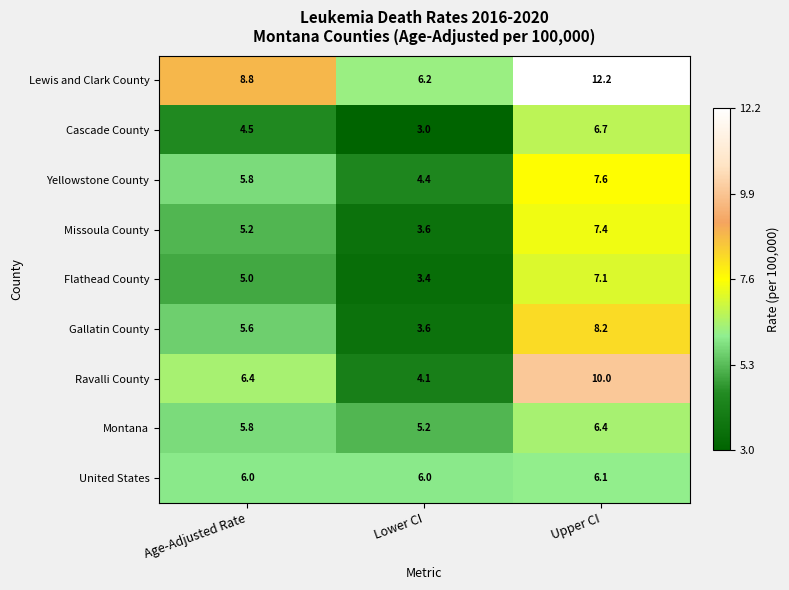

Reading left to right, extract all data points from this chart.

Lewis and Clark County: Age-Adjusted Rate=8.8	Lower CI=6.2	Upper CI=12.2
Cascade County: Age-Adjusted Rate=4.5	Lower CI=3.0	Upper CI=6.7
Yellowstone County: Age-Adjusted Rate=5.8	Lower CI=4.4	Upper CI=7.6
Missoula County: Age-Adjusted Rate=5.2	Lower CI=3.6	Upper CI=7.4
Flathead County: Age-Adjusted Rate=5.0	Lower CI=3.4	Upper CI=7.1
Gallatin County: Age-Adjusted Rate=5.6	Lower CI=3.6	Upper CI=8.2
Ravalli County: Age-Adjusted Rate=6.4	Lower CI=4.1	Upper CI=10.0
Montana: Age-Adjusted Rate=5.8	Lower CI=5.2	Upper CI=6.4
United States: Age-Adjusted Rate=6.0	Lower CI=6.0	Upper CI=6.1